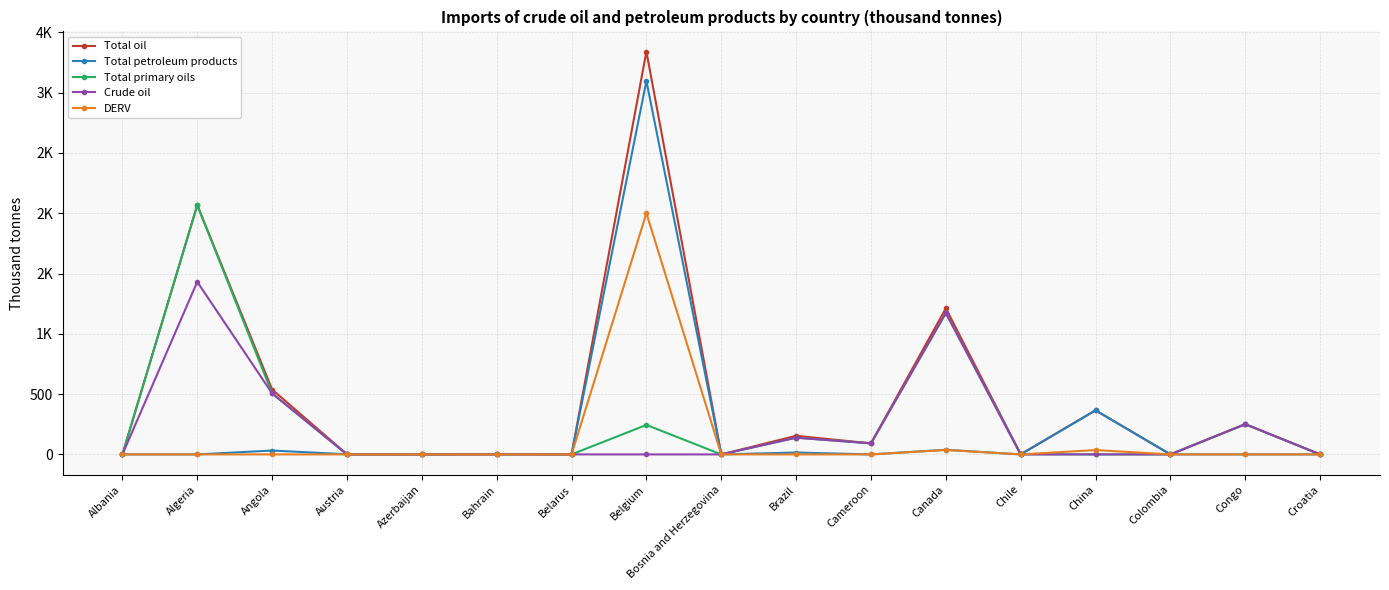

In Crude oil, how many points are higher than both neighbors (excluding endpoints)?

4